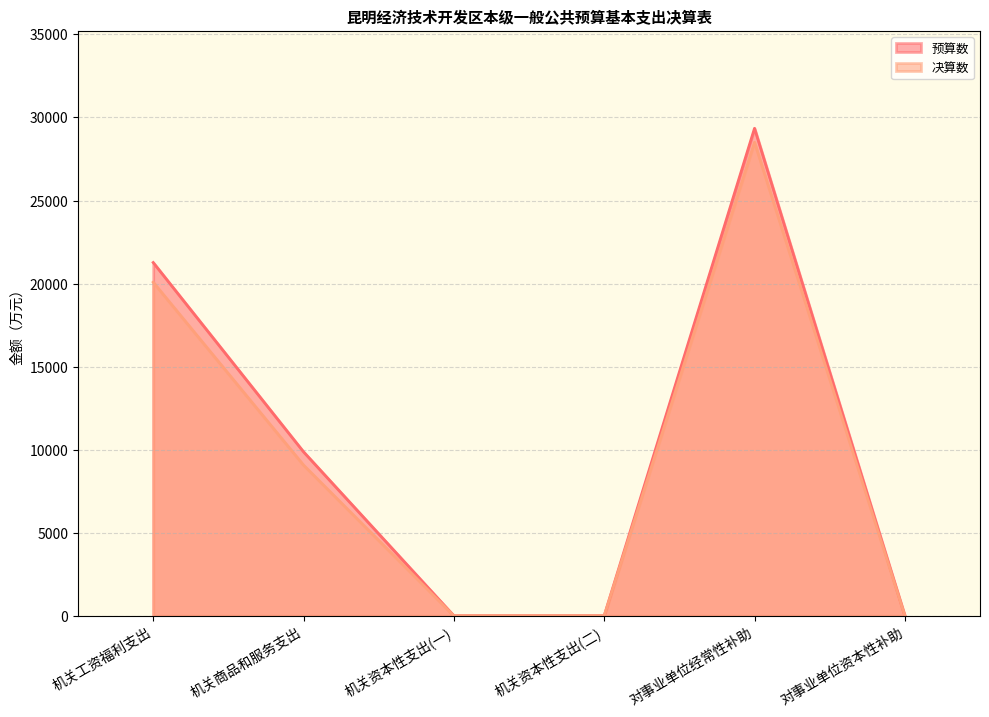

Which series has the largest total across all categories?

预算数